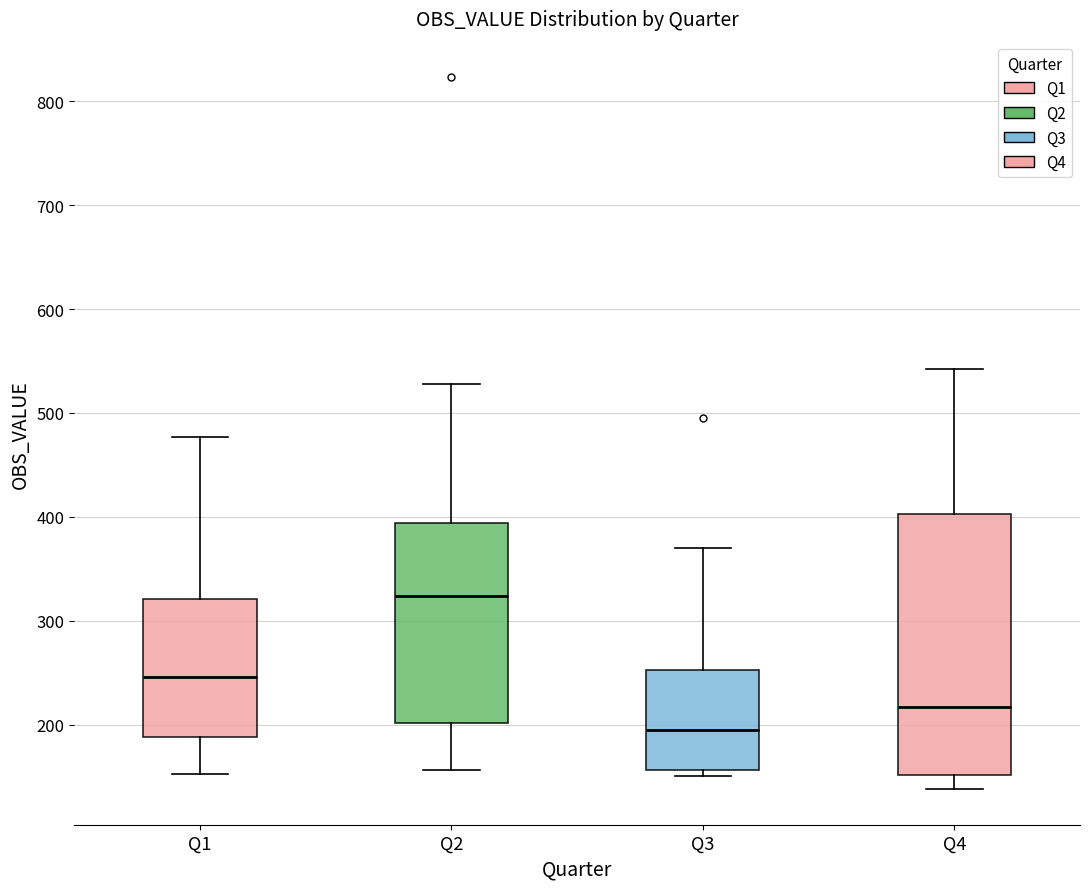

Reading left to right, read every box against the y-axis: the position of its median line, the range the box covers, and the ends of its whiskers. The values are not printed on the chart, so give them approximately, as read against the axis.

Q1: median 250, box 190 to 320, whiskers 150 to 480
Q2: median 320, box 200 to 390, whiskers 160 to 530
Q3: median 200, box 160 to 250, whiskers 150 to 370
Q4: median 220, box 150 to 400, whiskers 140 to 540